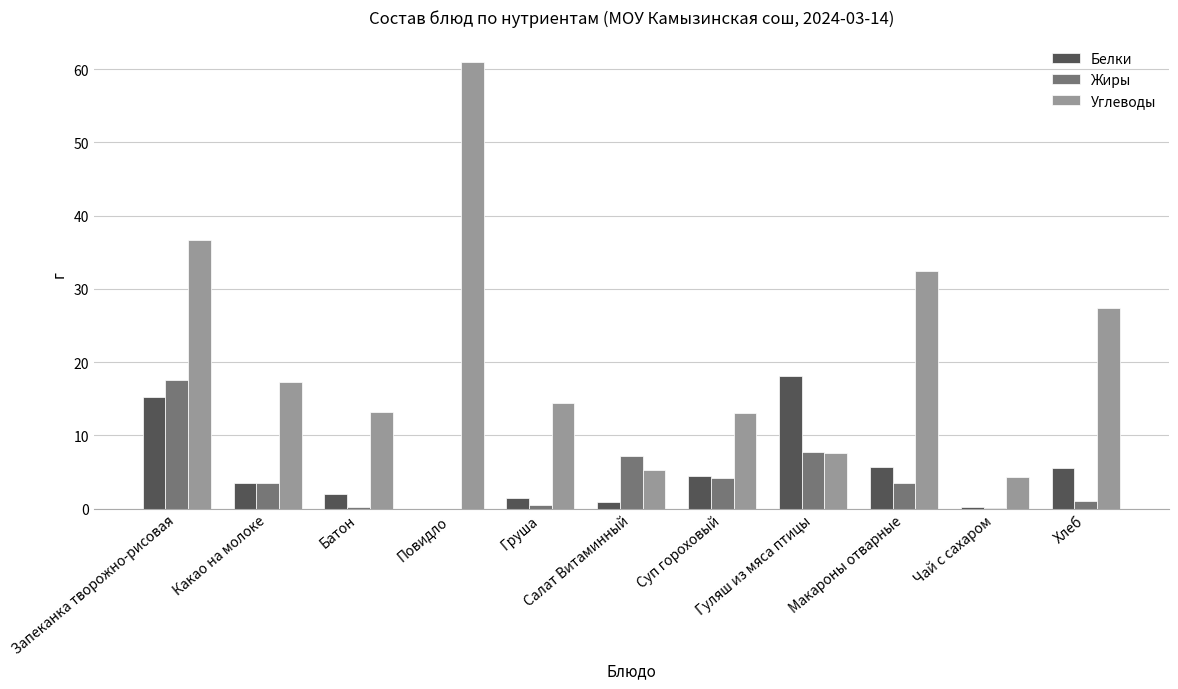

What is the highest value of the Белки series?

18.1